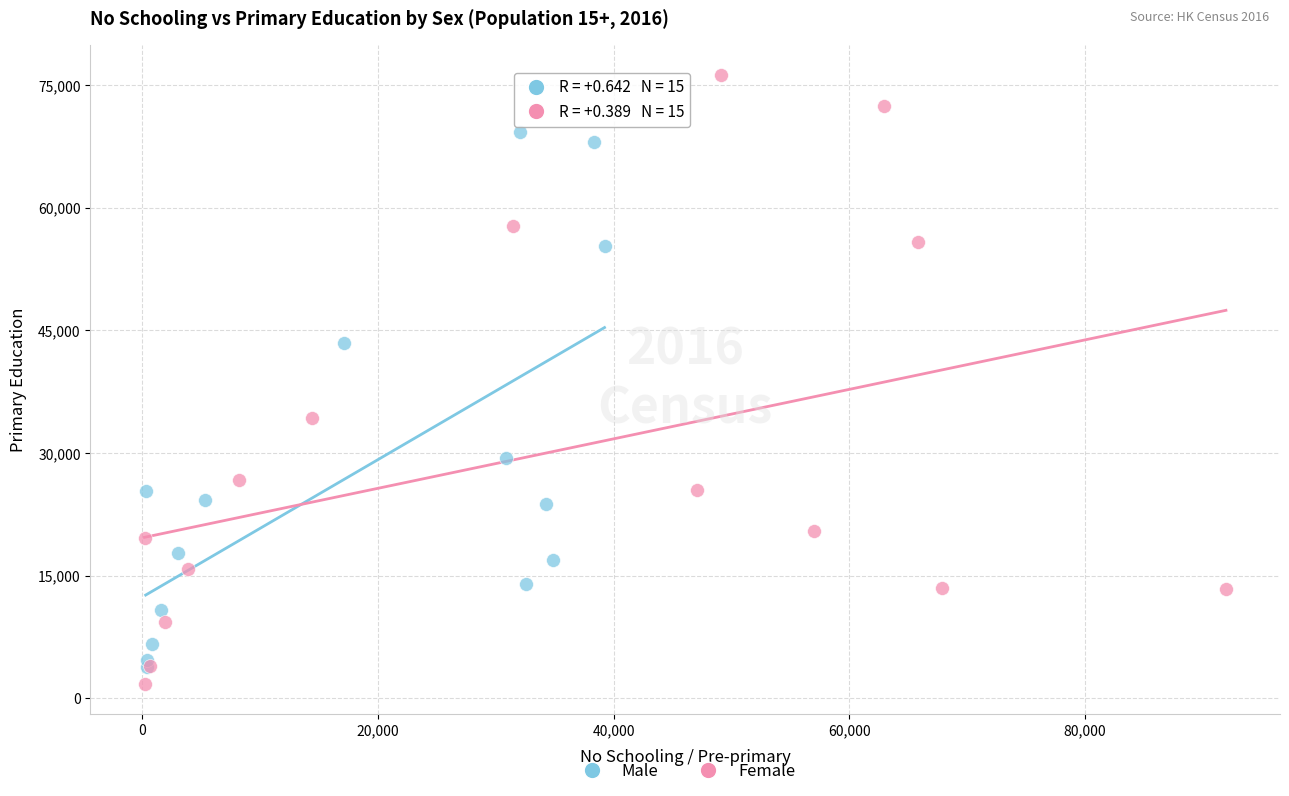

Which series has the largest Y range (max minus min)?

Female